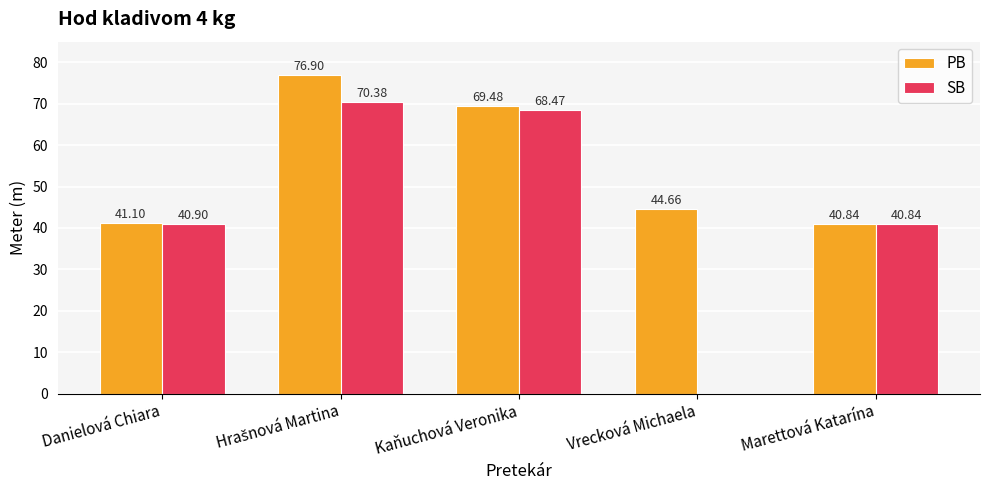

True or false: SB has a value of 62.2 at Marettová Katarína.

False